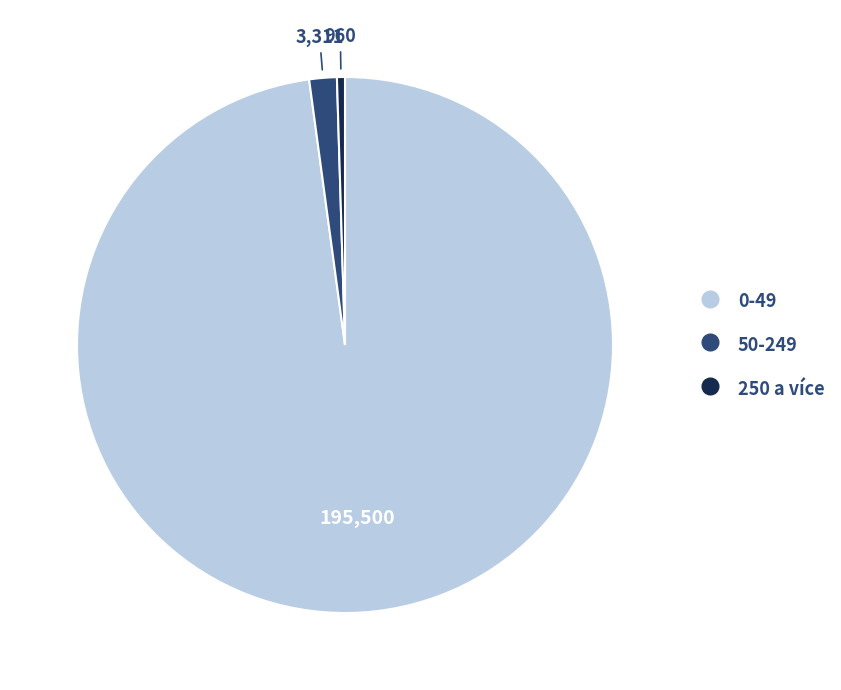

What is the ratio of the value at 250 a více to the value at 50-249?

0.3